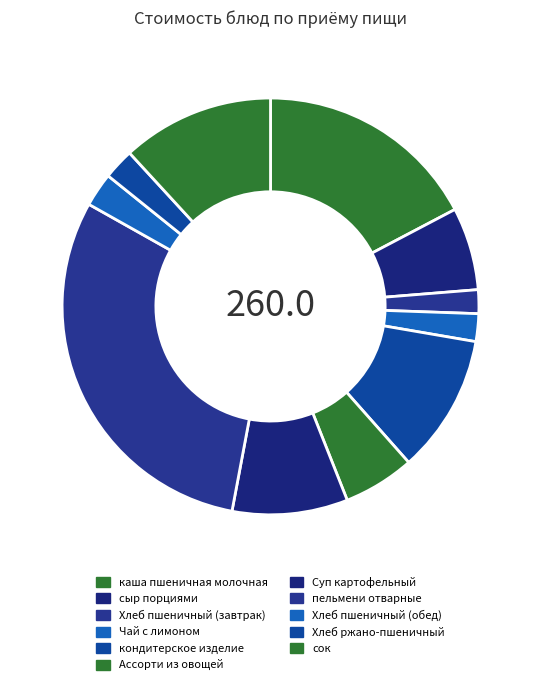

Approximately how many times larger is the value at Суп картофельный compared to пельмени отварные?

0.3